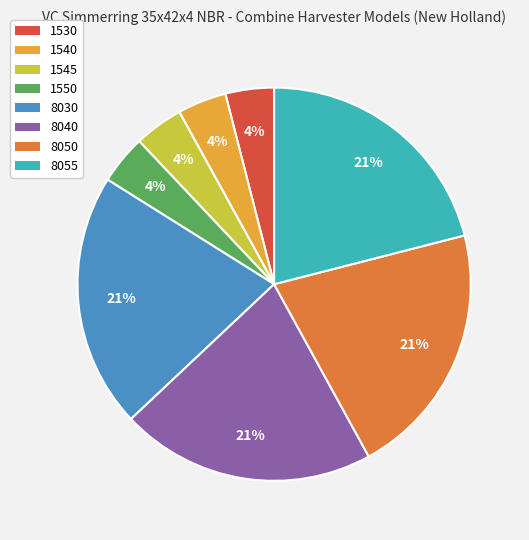

True or false: 1540 accounts for 4% of the total.

True